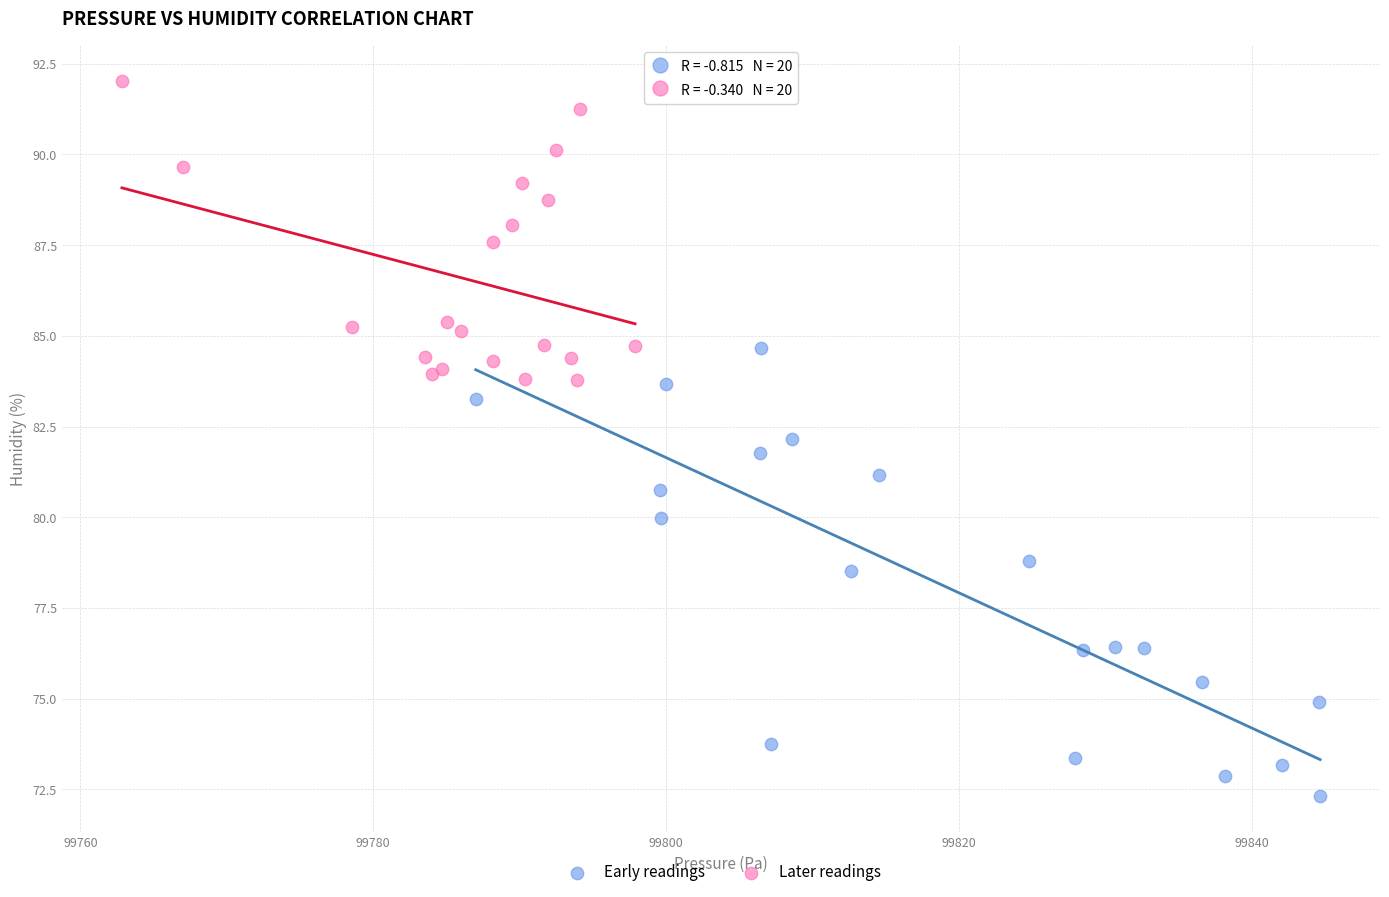

What are all the series names shown in the legend?

Early readings, Later readings